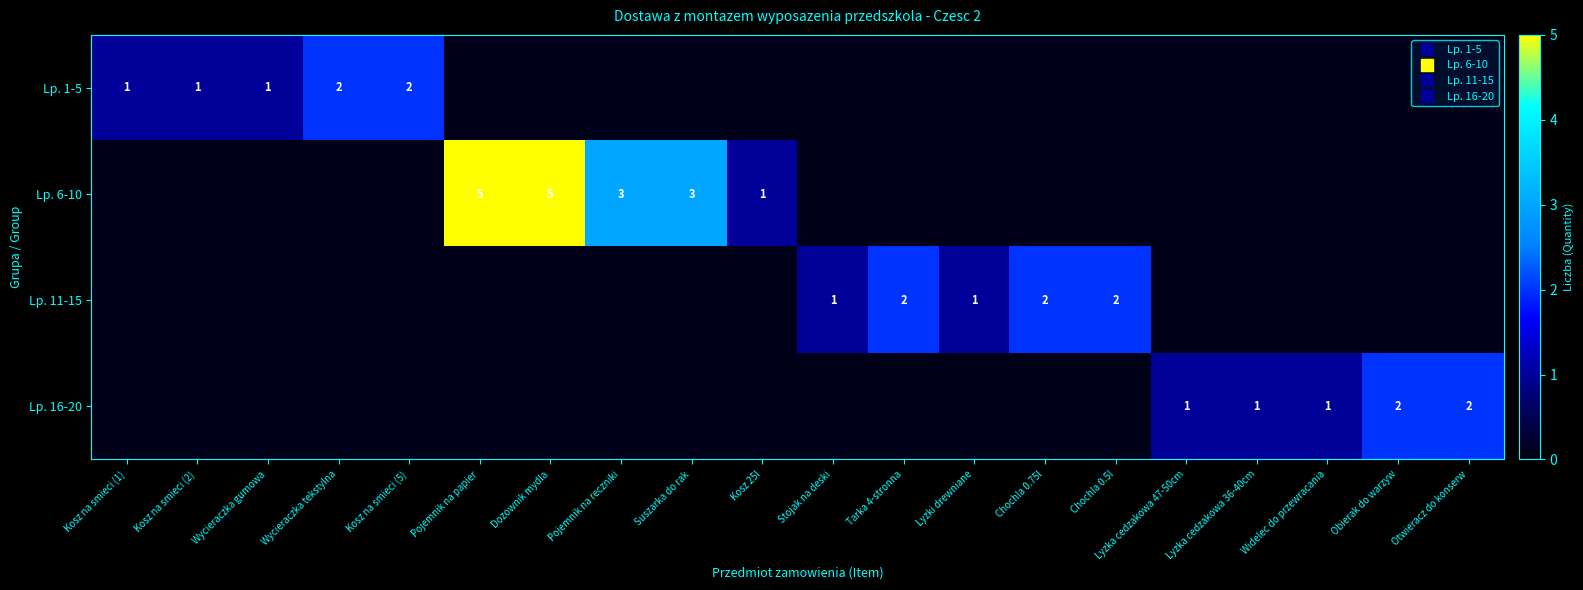

How many series are shown in this chart?

4